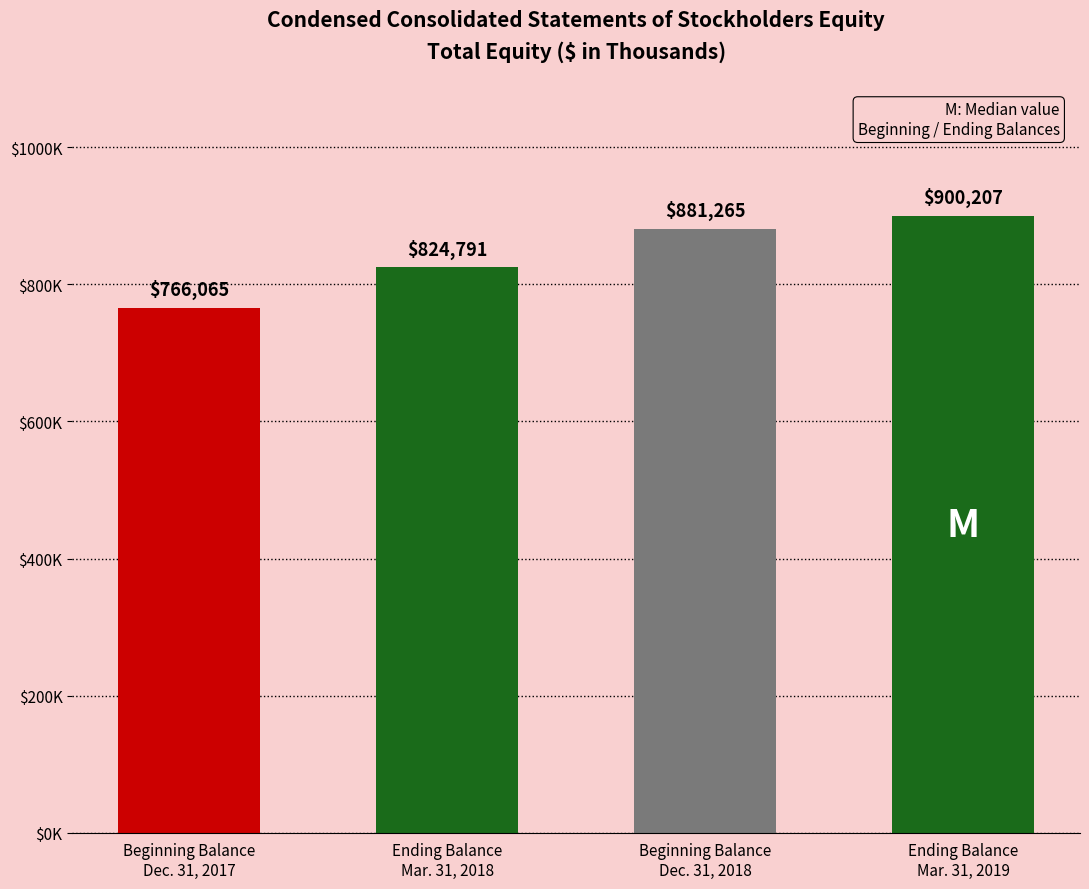

Which category has the highest value across all series?

Ending Balance
Mar. 31, 2019